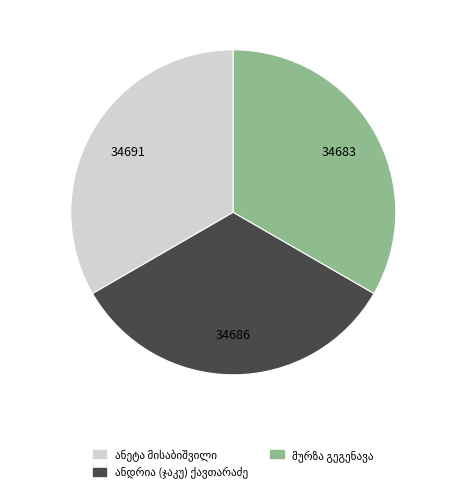

Is there a majority slice in this chart?

No